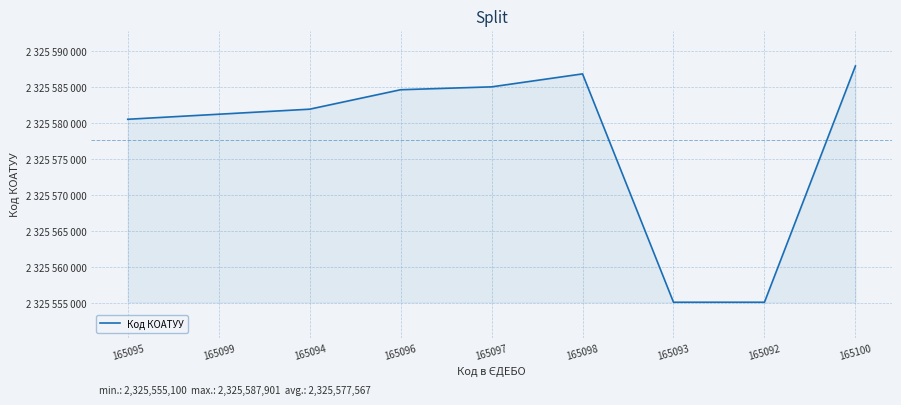

The chart shows a value of 760538015 at 165096. True or false?

False